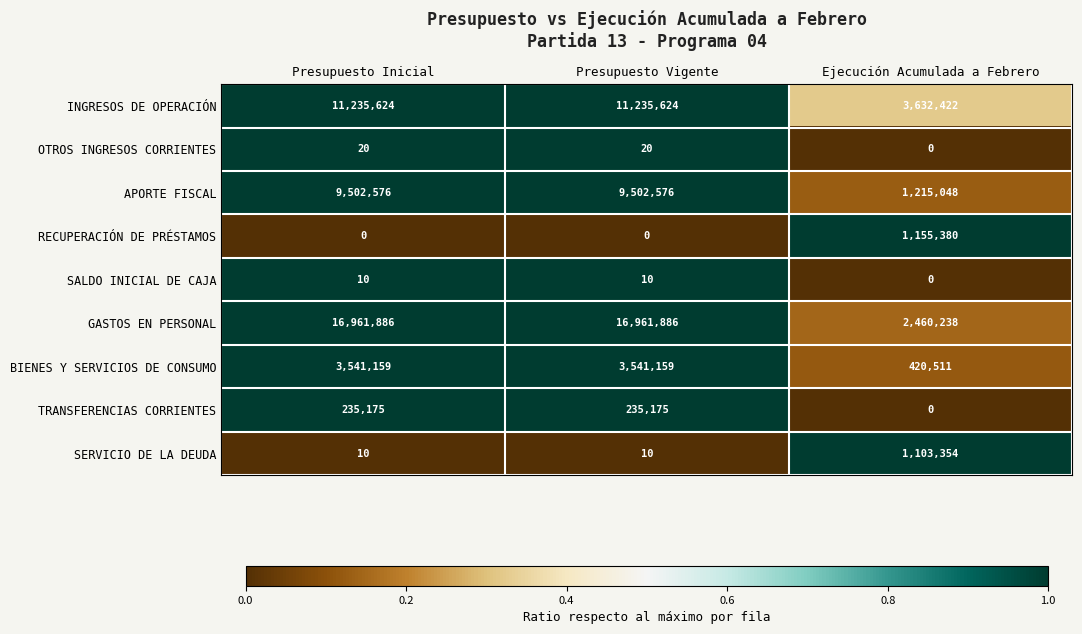

Is it true that SERVICIO DE LA DEUDA equals 7 at Presupuesto Inicial?

False